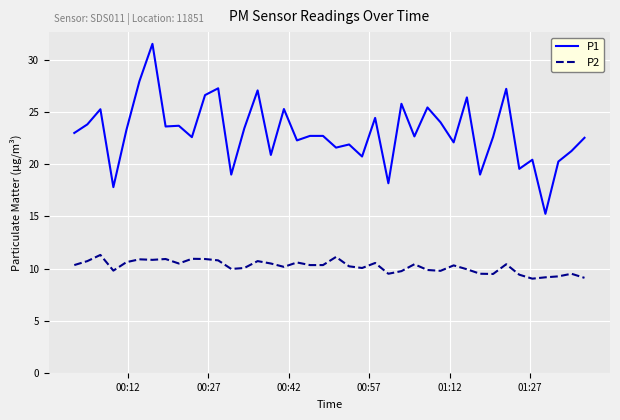

What is the lowest value of the P2 series?

9.1